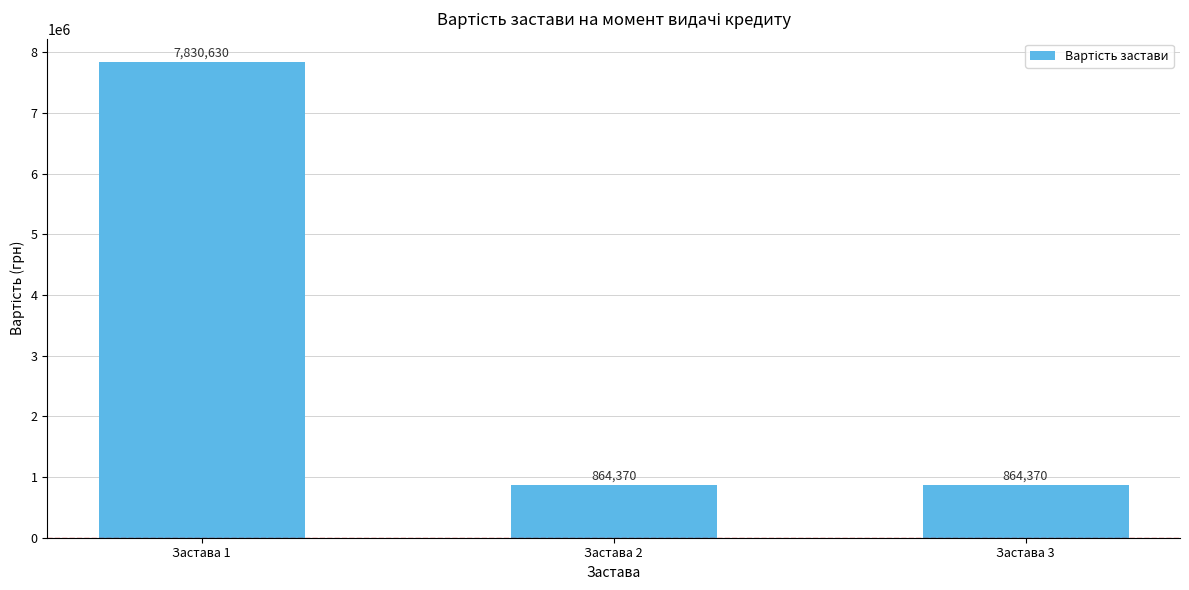

Is it true that the value at Застава 2 is 267176?

False